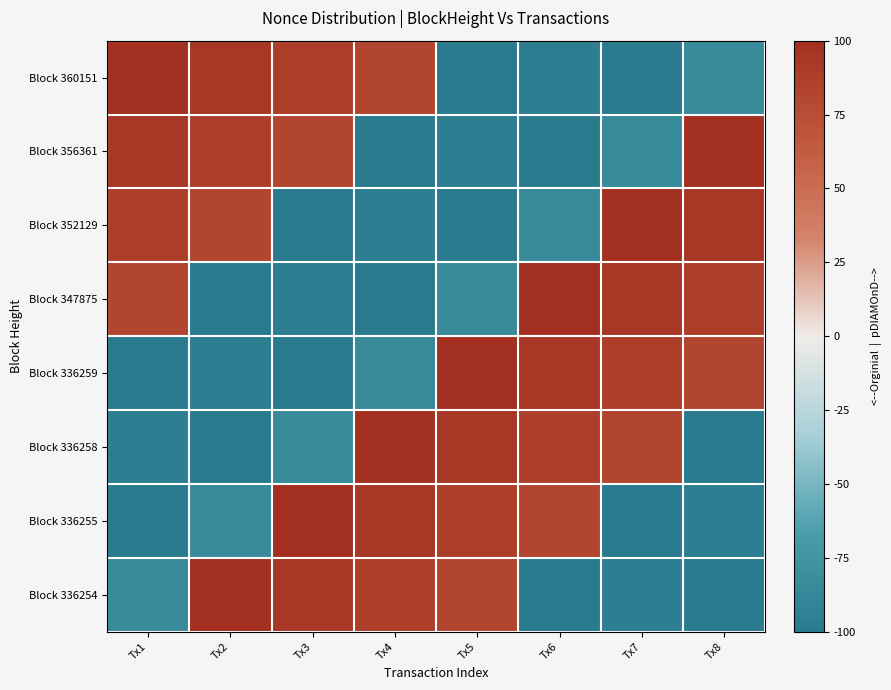

Which series has the widest spread of values?

Block 360151